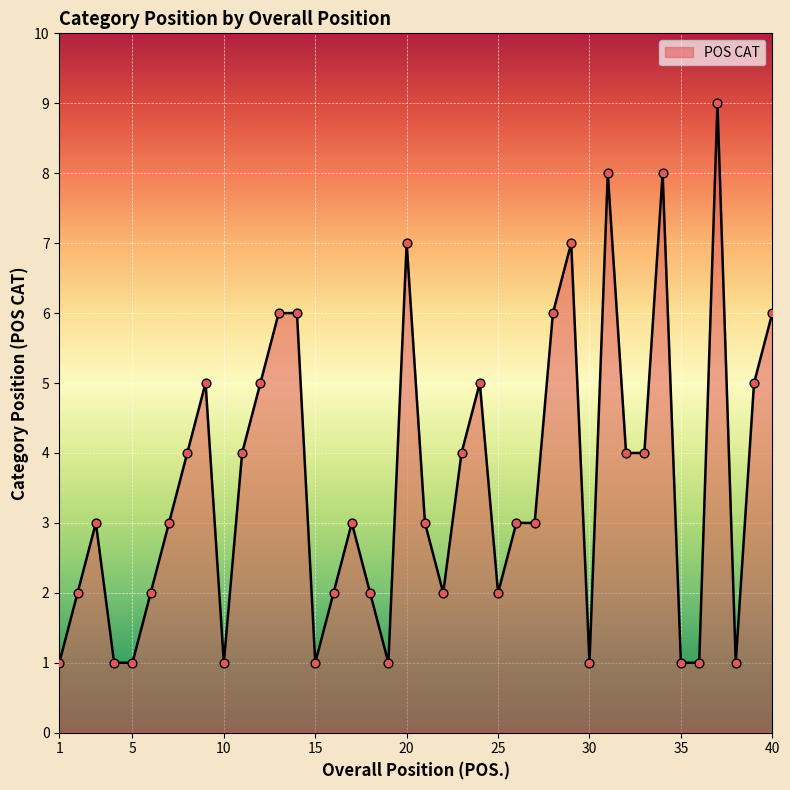

What is the difference between the maximum and minimum values?

8